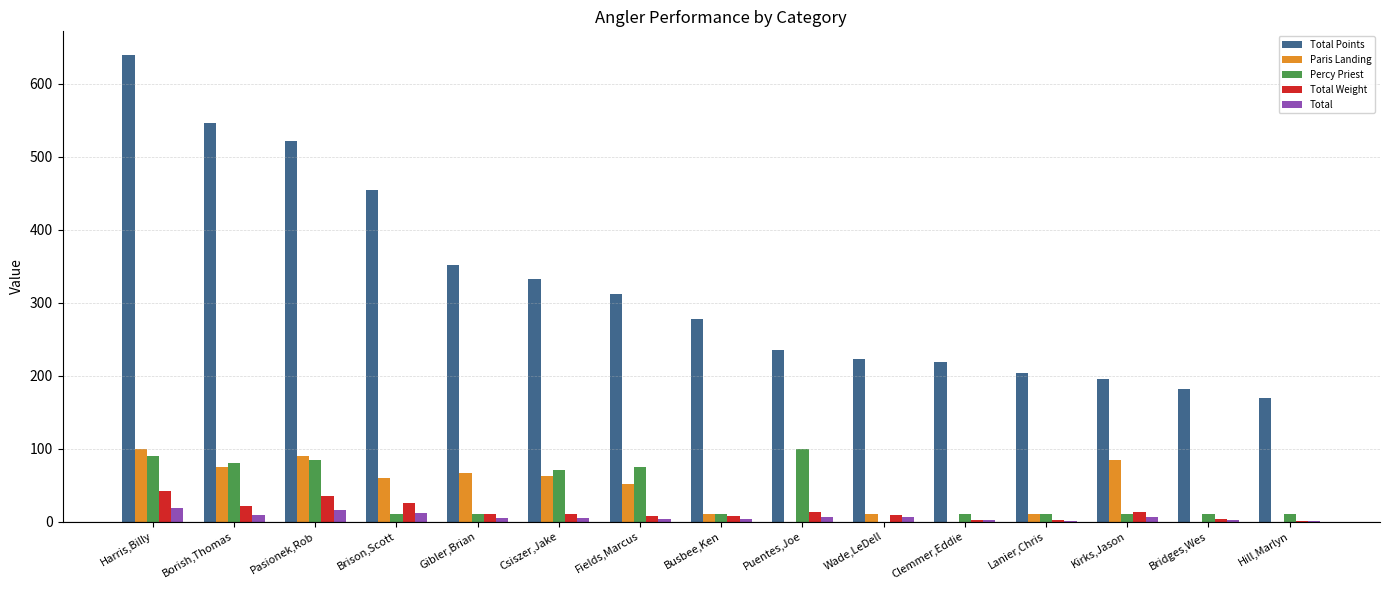

The value of Percy Priest at Harris,Billy is 90.0. True or false?

True